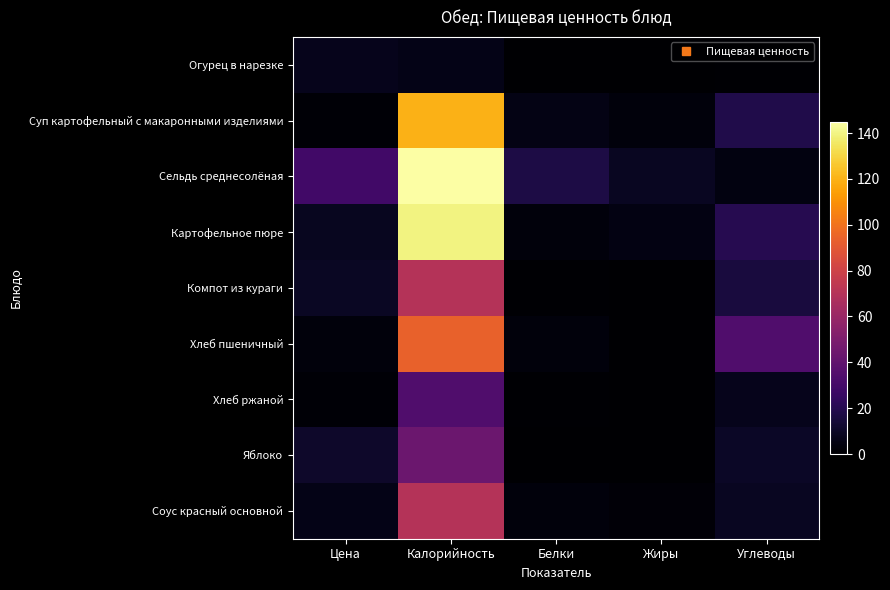

Reading left to right, list all the values displayed in this chart.

Огурец в нарезке: Цена=7.0	Калорийность=6.0	Белки=0.0	Жиры=0.0	Углеводы=1.0
Суп картофельный с макаронными изделиями: Цена=1.2	Калорийность=119.6	Белки=5.2	Жиры=3.0	Углеводы=18.5
Сельдь среднесолёная: Цена=29.0	Калорийность=145.0	Белки=17.0	Жиры=8.5	Углеводы=4.0
Картофельное пюре: Цена=8.4	Калорийность=139.4	Белки=3.0	Жиры=5.0	Углеводы=20.0
Компот из кураги: Цена=9.6	Калорийность=70.0	Белки=1.0	Жиры=0.0	Углеводы=15.6
Хлеб пшеничный: Цена=3.0	Калорийность=94.0	Белки=3.0	Жиры=0.0	Углеводы=34.0
Хлеб ржаной: Цена=1.6	Калорийность=34.0	Белки=1.0	Жиры=0.0	Углеводы=7.0
Яблоко: Цена=11.0	Калорийность=44.0	Белки=0.0	Жиры=0.0	Углеводы=10.0
Соус красный основной: Цена=5.9	Калорийность=70.0	Белки=3.0	Жиры=2.0	Углеводы=9.0